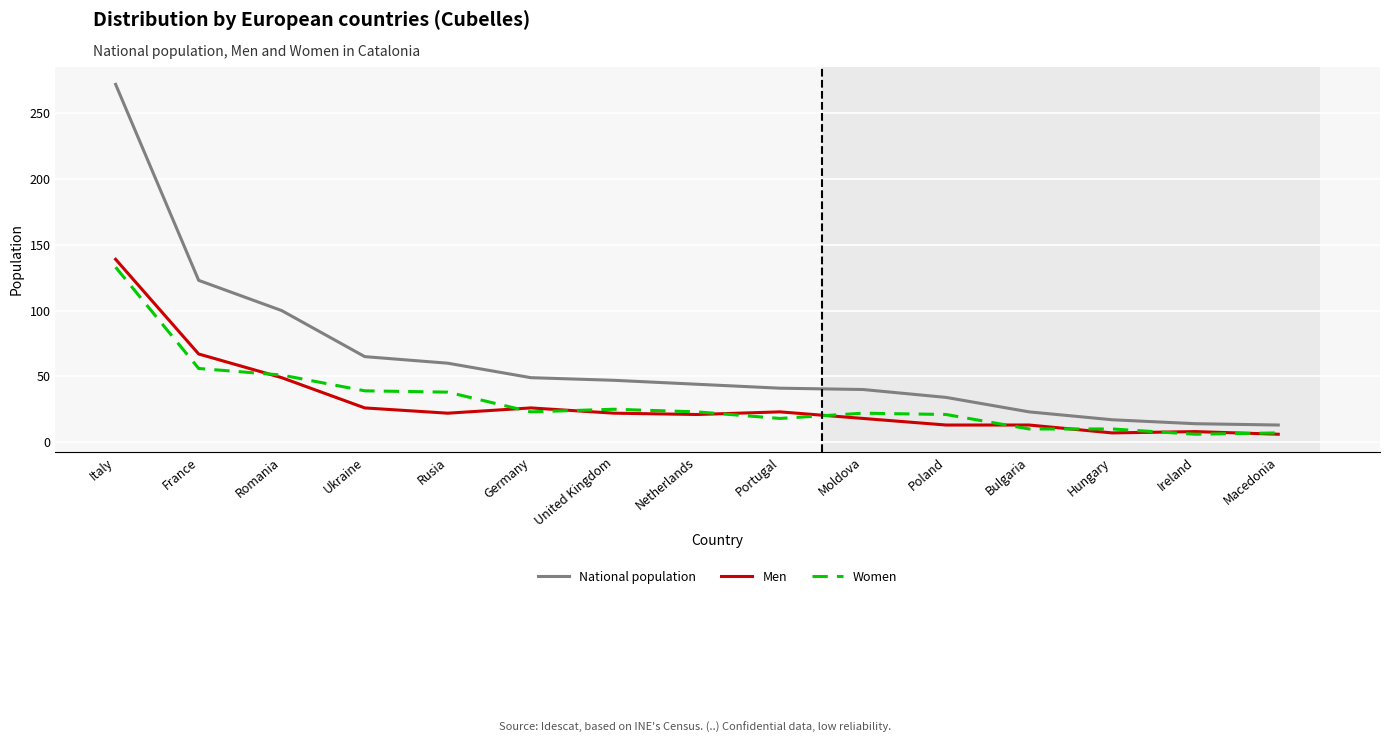

What value does the Men series have at Moldova, to the nearest 5?

20